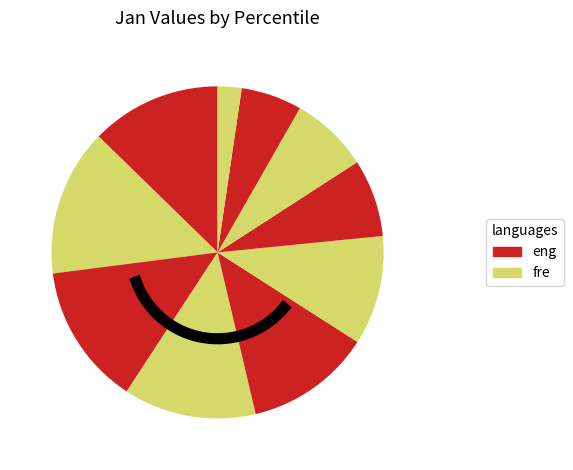

Is there any slice that represents more than half of the pie?

No